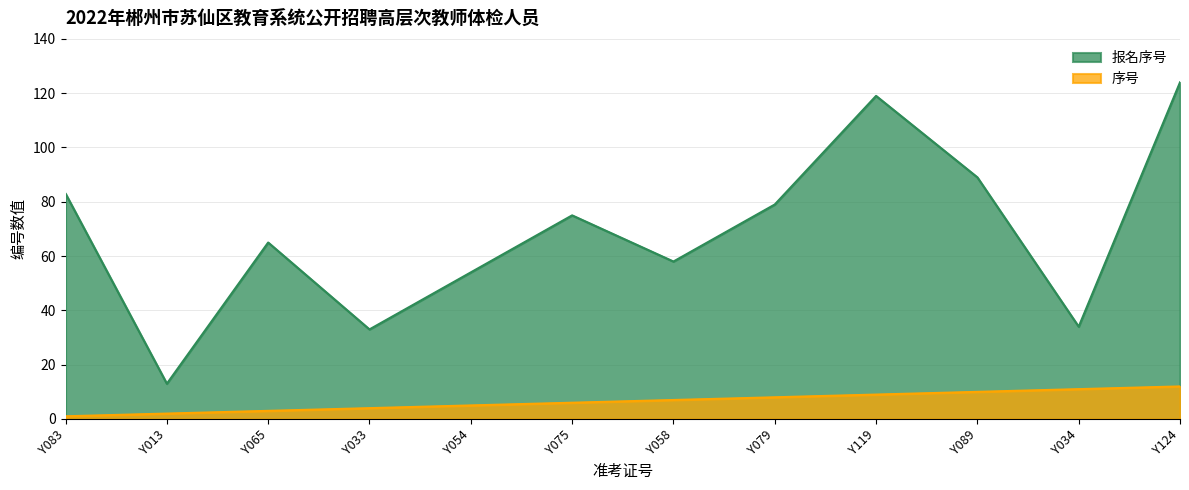

At which category does 报名序号 reach its first local peak?

Y065